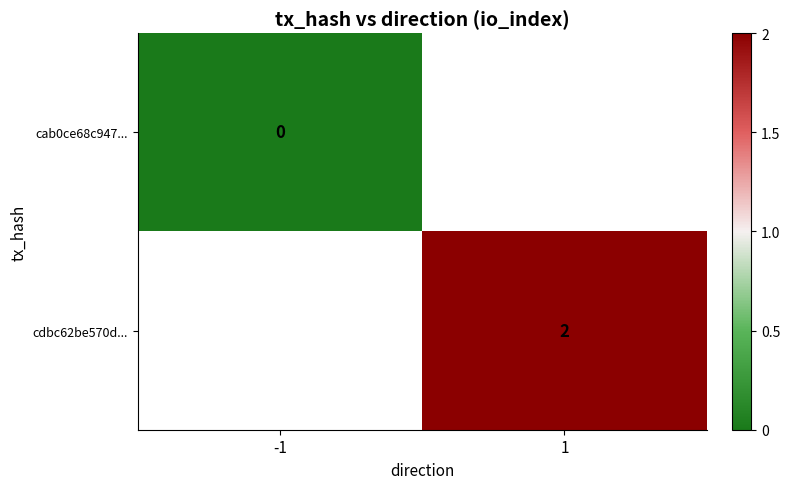

True or false: cdbc62be570d... has a value of 2 at 1.

True